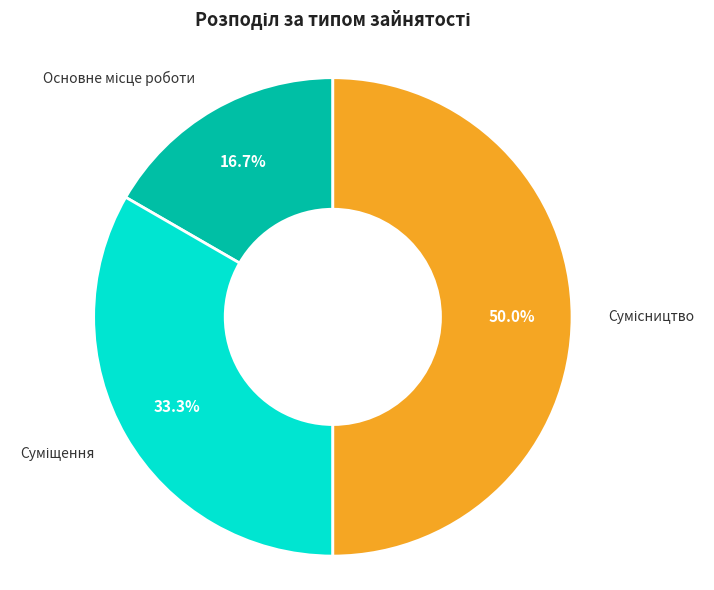

How many segments does this pie chart have?

3